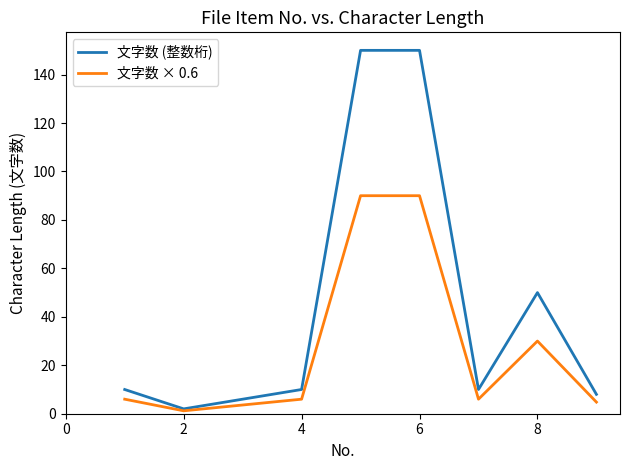

What is the greatest value displayed?

150.0